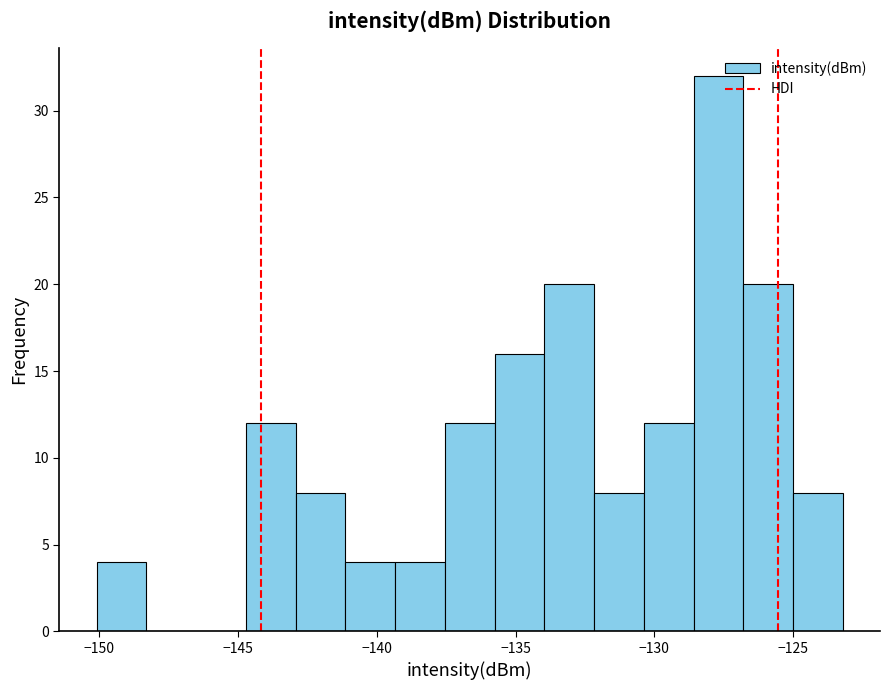

Read against the x-axis, roughly where is the centre of the tallest bar?

-127.5